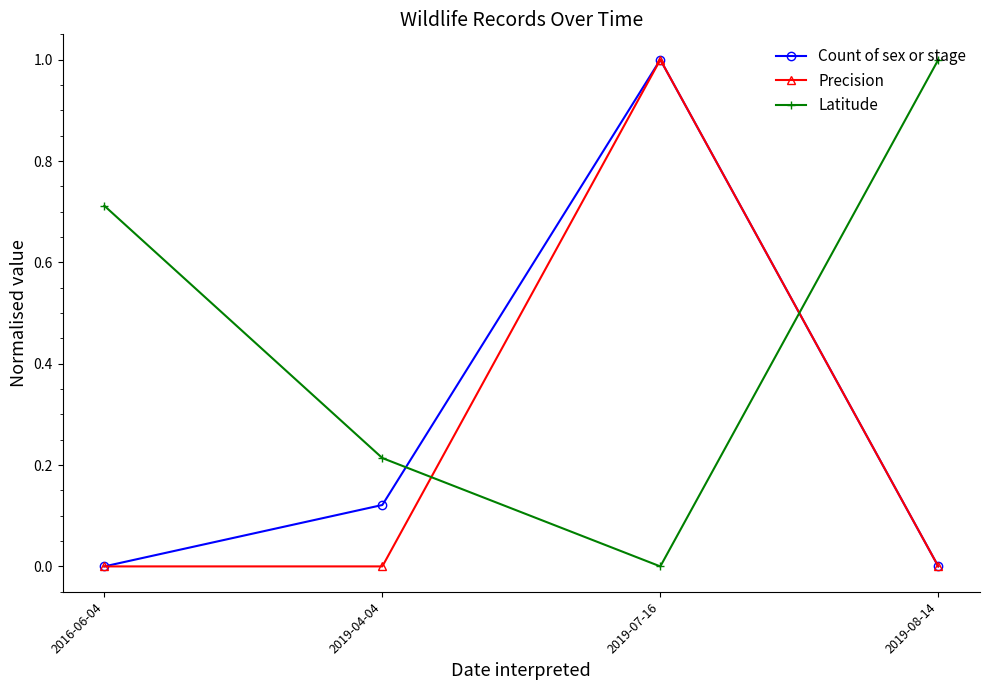

The value of Count of sex or stage at 2016-06-04 is 0.0. True or false?

True